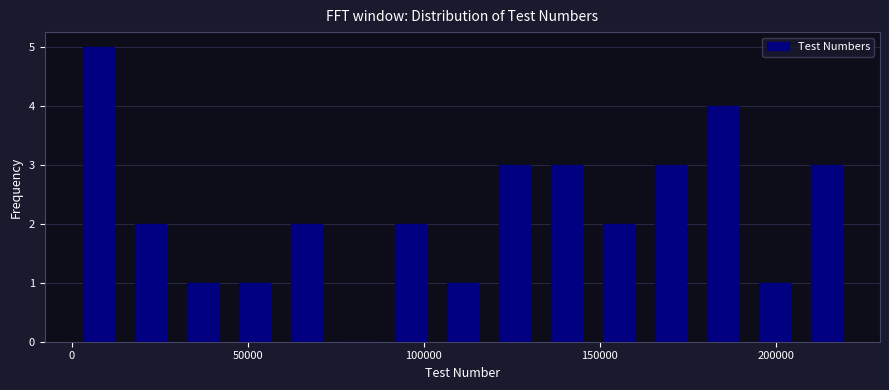

Read against the x-axis, roughly where is the centre of the tallest bar?

5000